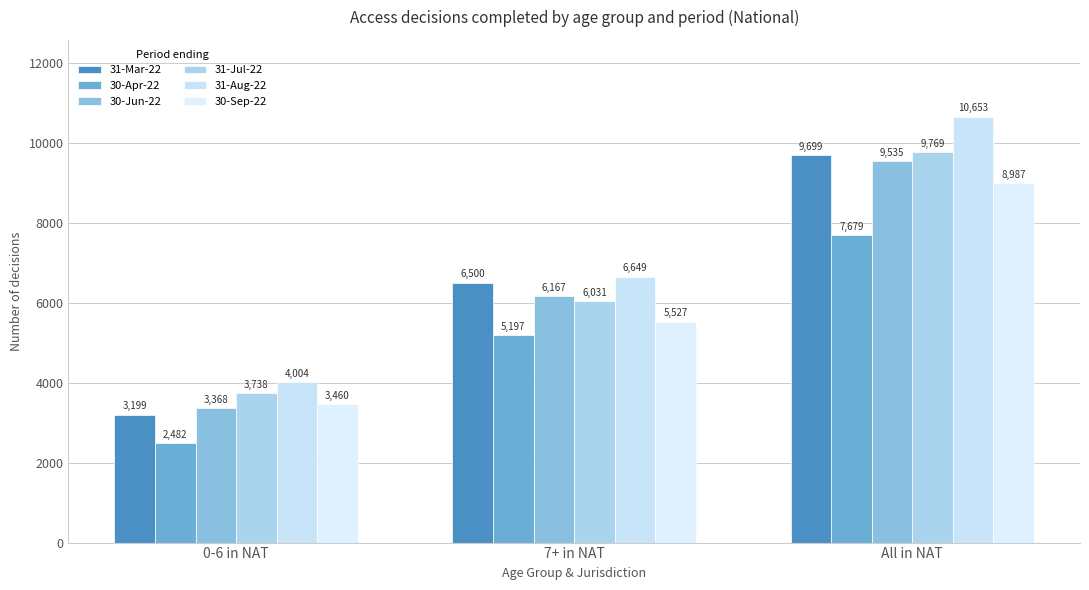

Are the bars grouped side by side (vs. stacked)?

Yes